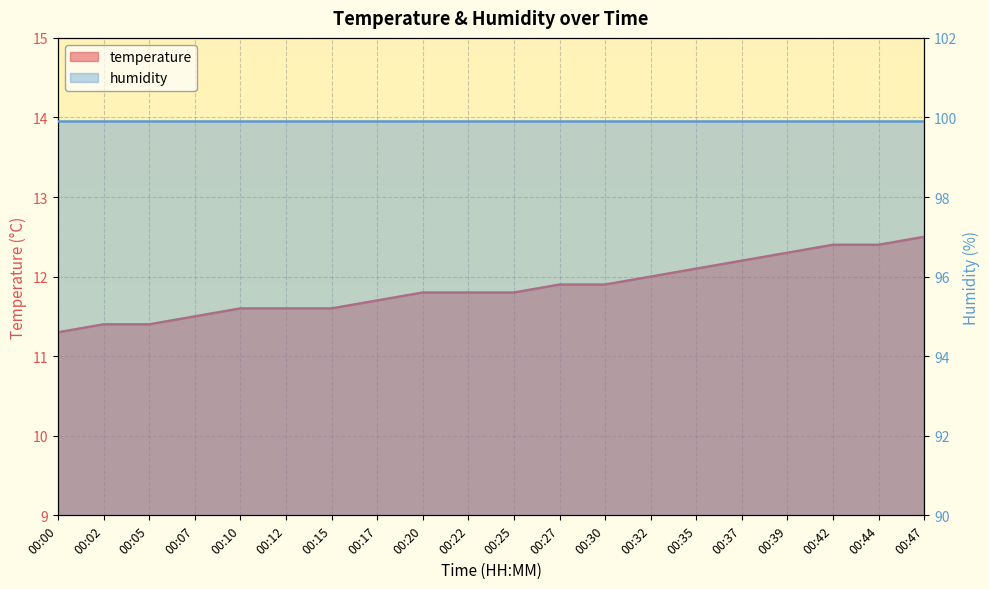

The chart shows a value of 12.1 at 00:35. True or false?

True